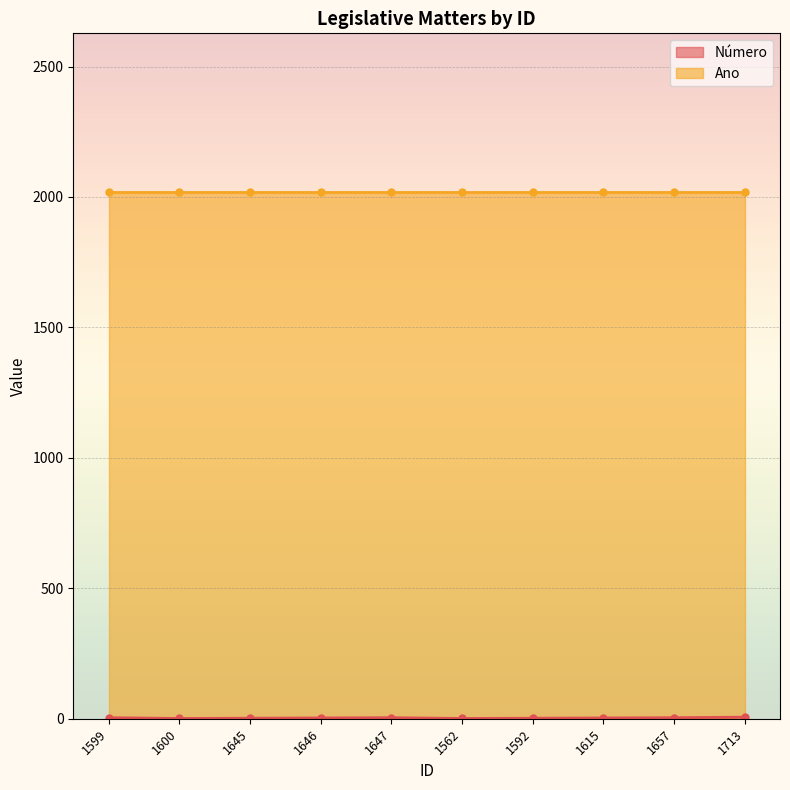

How many values in the Número series are below 3?

4